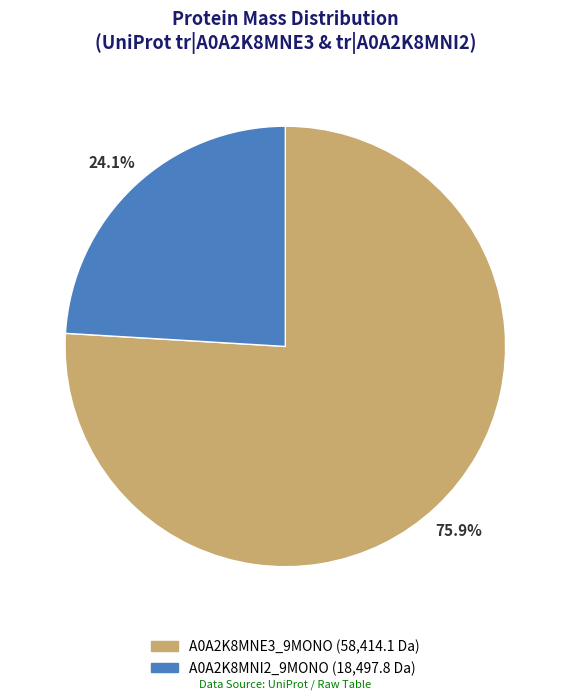

To the nearest percent, what is the difference between the A0A2K8MNI2_9MONO and A0A2K8MNE3_9MONO slice percentages?

52%